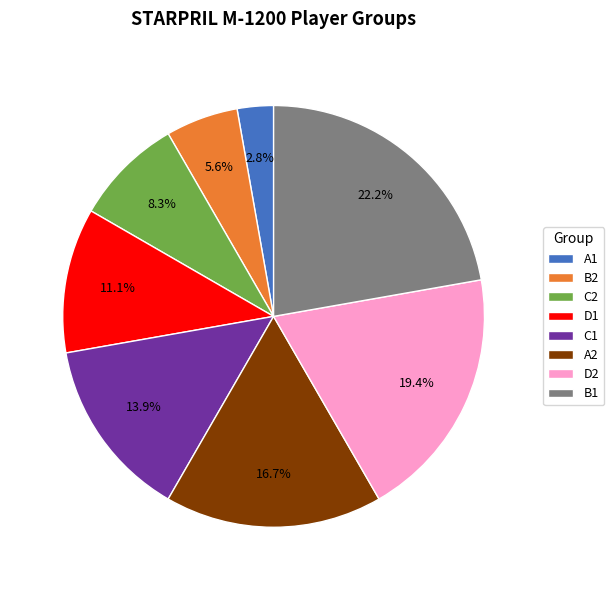

Rank the categories by value from lowest to highest.

A1, B2, C2, D1, C1, A2, D2, B1